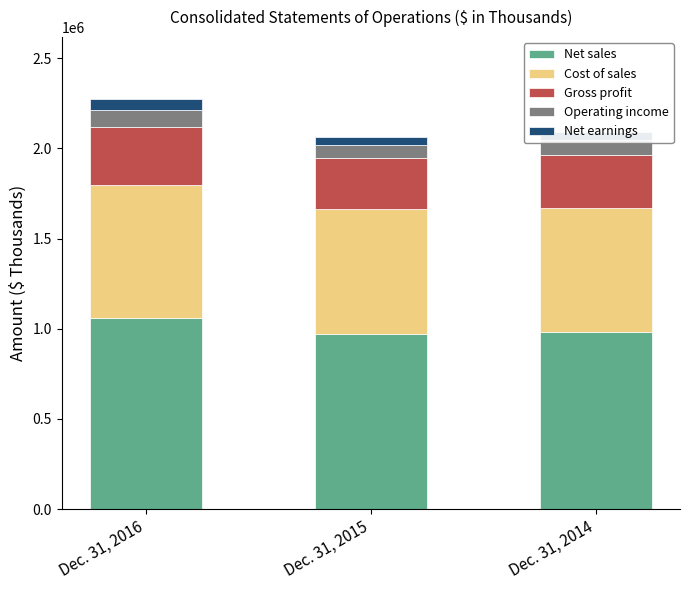

Which series has the largest total across all categories?

Net sales